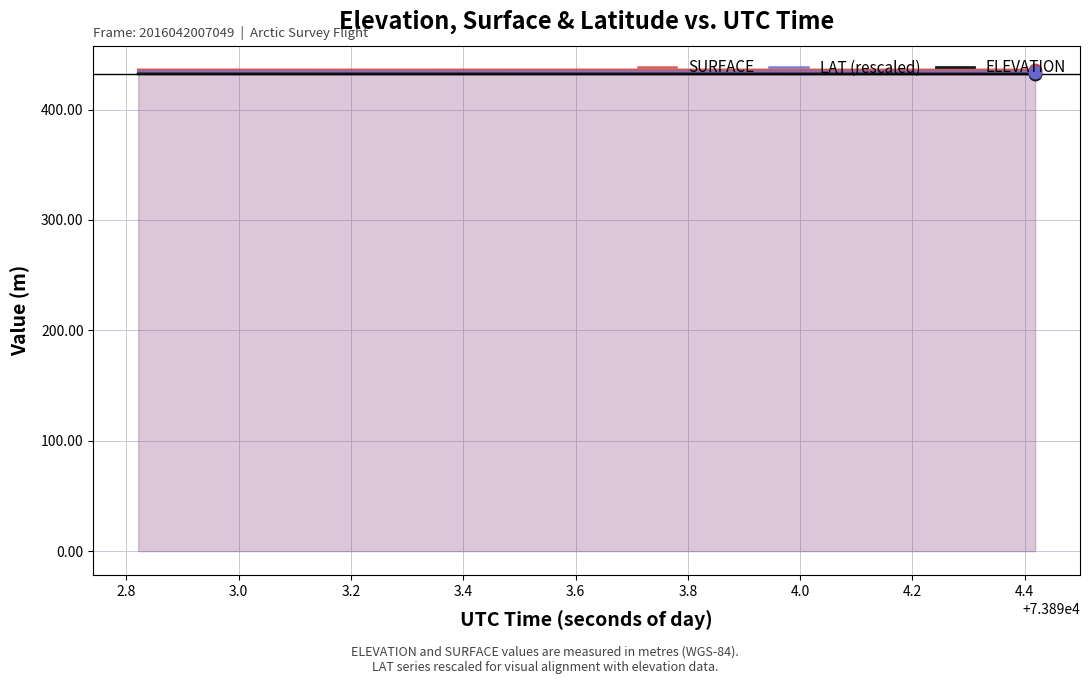

How many lines are shown in the chart?

3